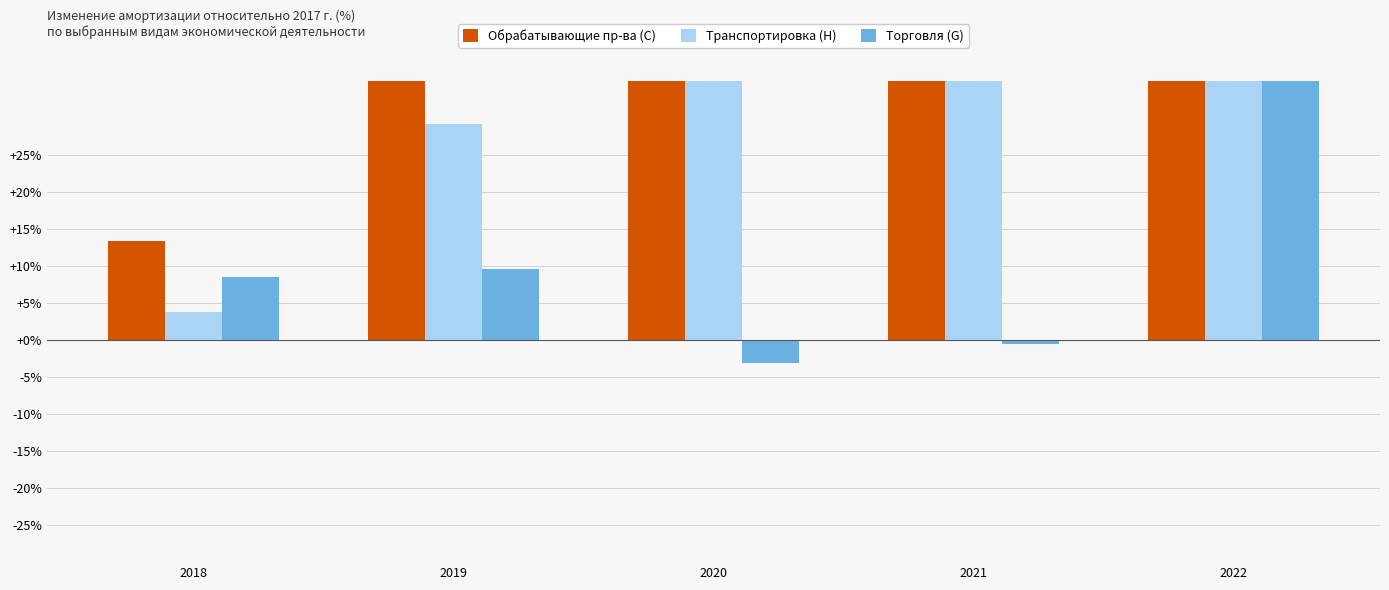

Which category has the lowest value in the Транспортировка (H) series?

2018